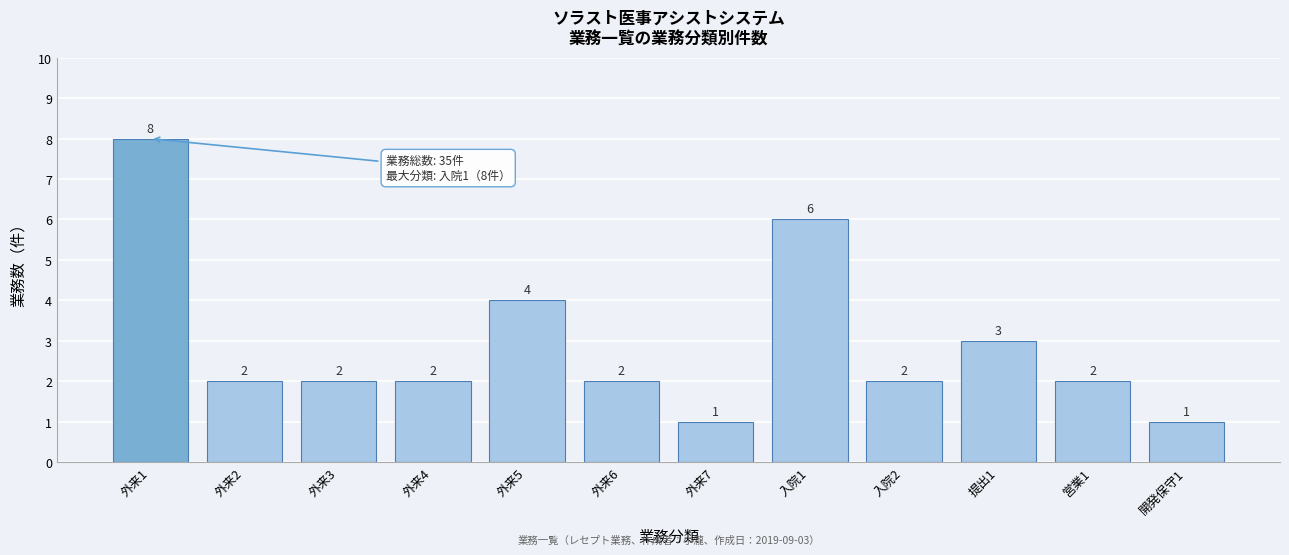

Reading left to right, transcribe all the data shown in this chart.

8	2	2	2	4	2	1	6	2	3	2	1